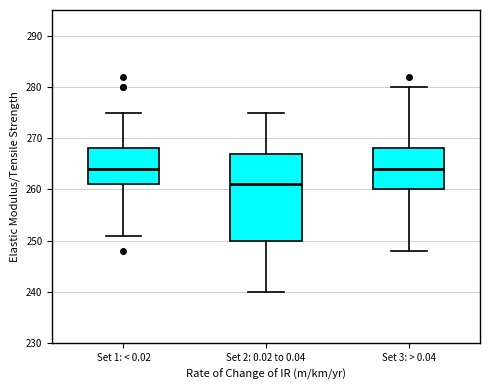

Comparing the boxes themselves (not the whiskers), which one is the tallest?

Set 2: 0.02 to 0.04